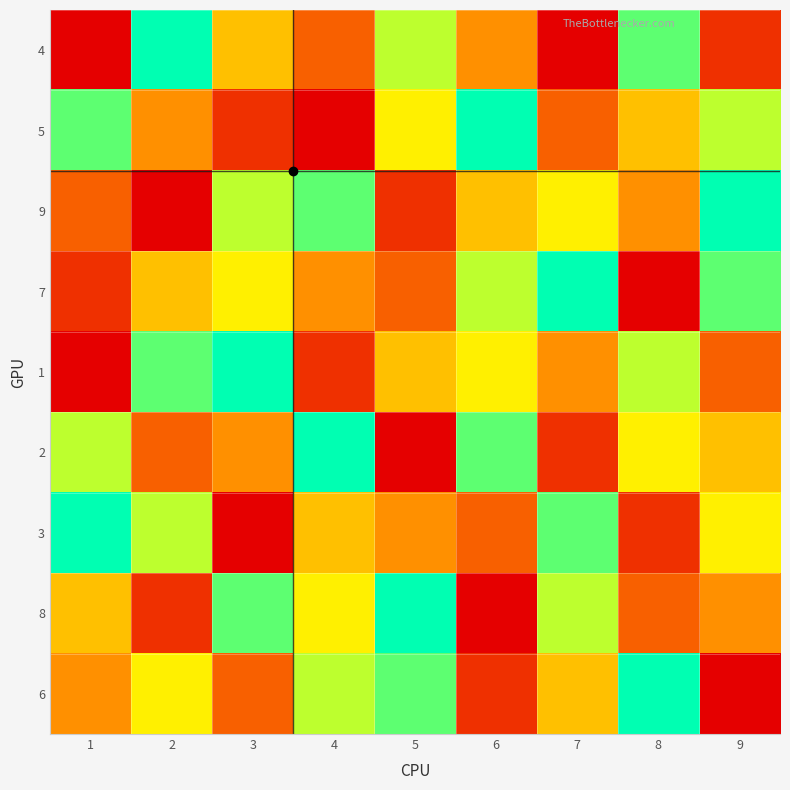

Rank the series by their maximum value, from highest to lowest.

4, 5, 9, 7, 1, 2, 3, 8, 6